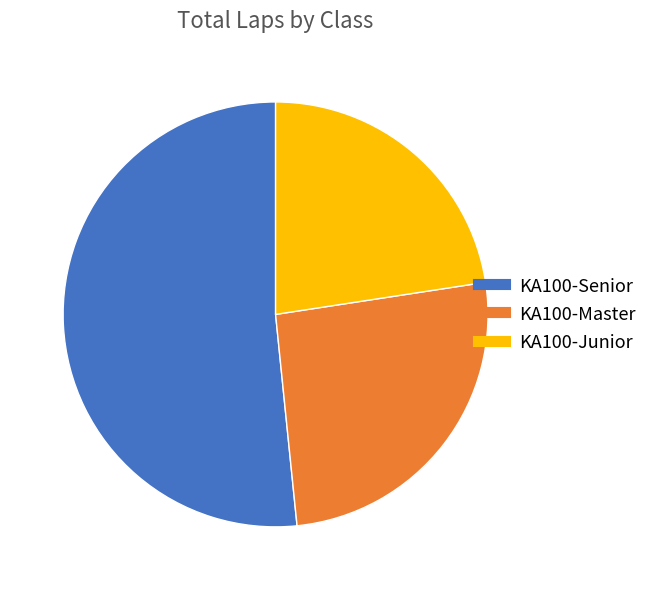

Rank the categories by value from highest to lowest.

KA100-Senior, KA100-Master, KA100-Junior